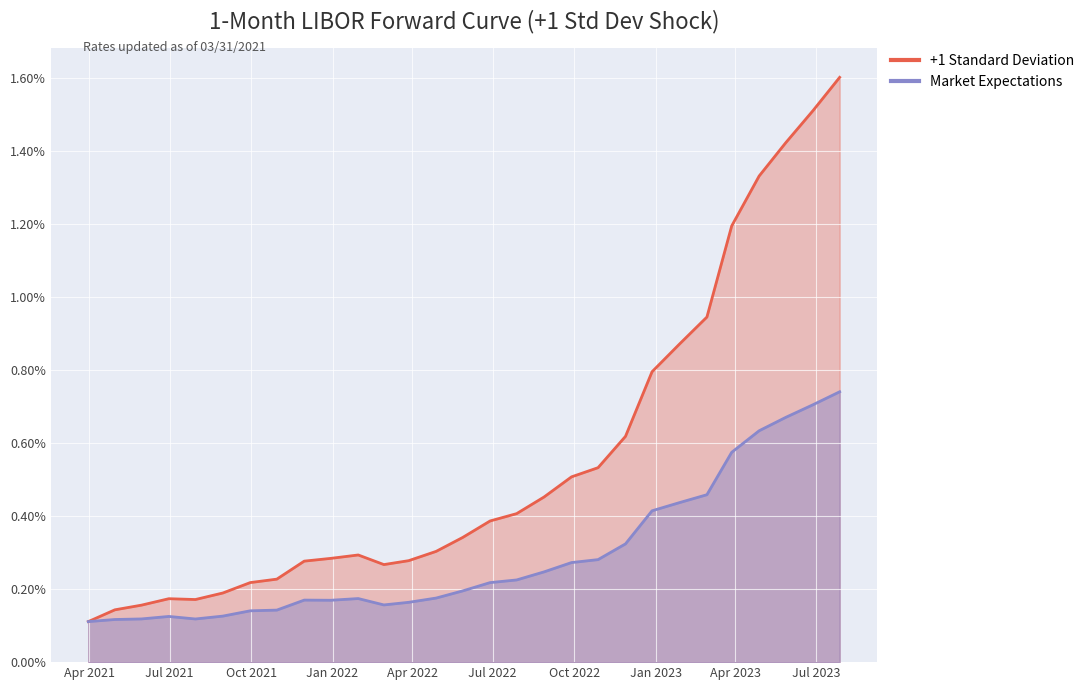

Rank the series by their average value, from highest to lowest.

+1 Standard Deviation, Market Expectations